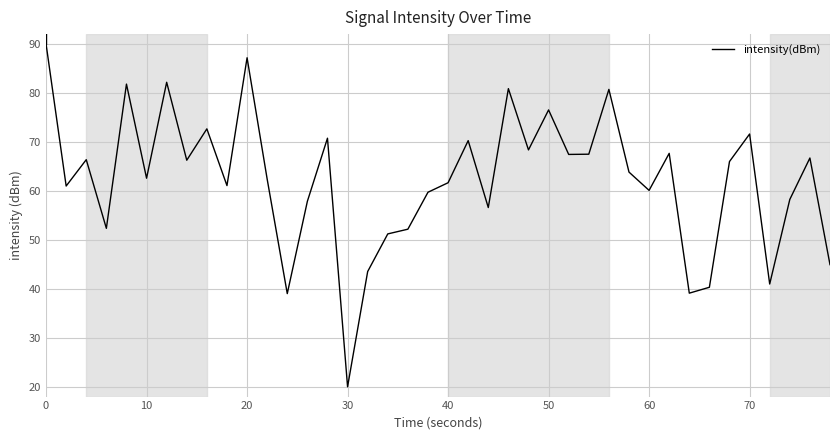

How many lines are shown in the chart?

1